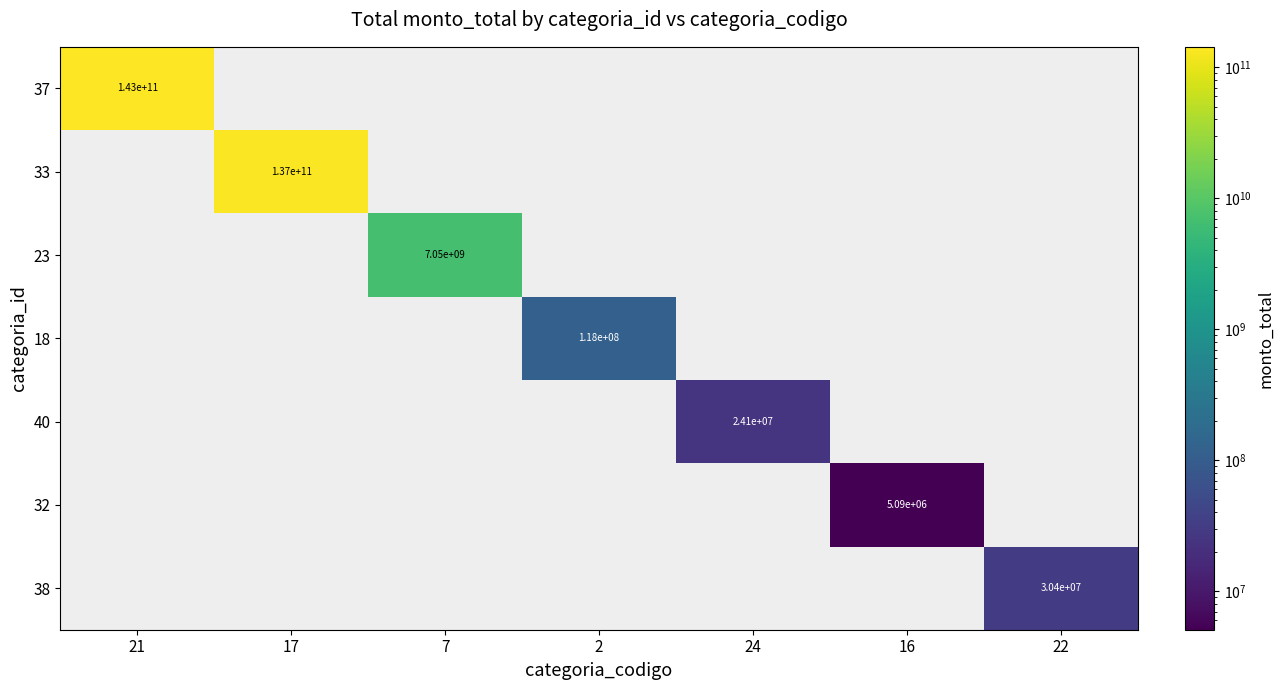

The value of 40 at 24 is 15477400. True or false?

False